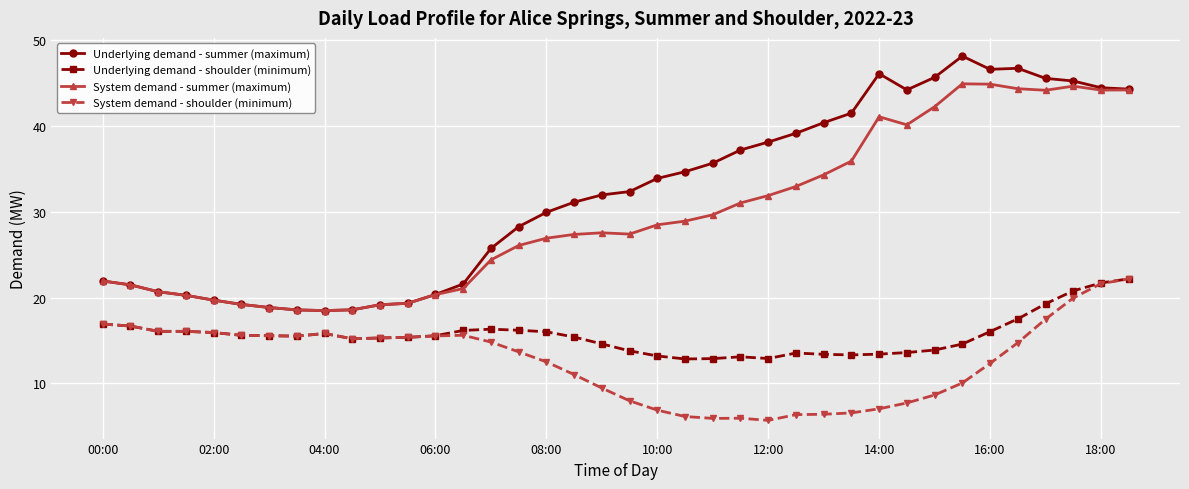

True or false: Underlying demand - summer (maximum) and System demand - shoulder (minimum) intersect in this chart.

False